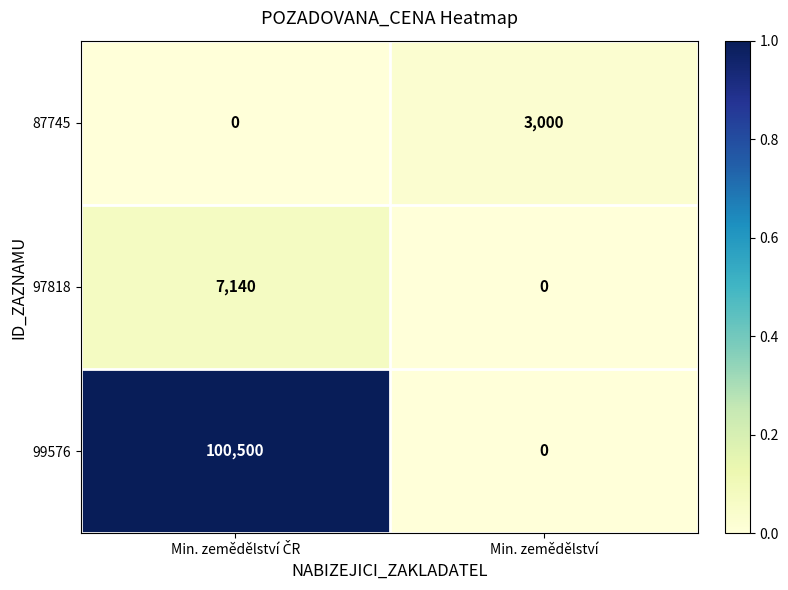

What is the maximum value shown in the chart?

100500